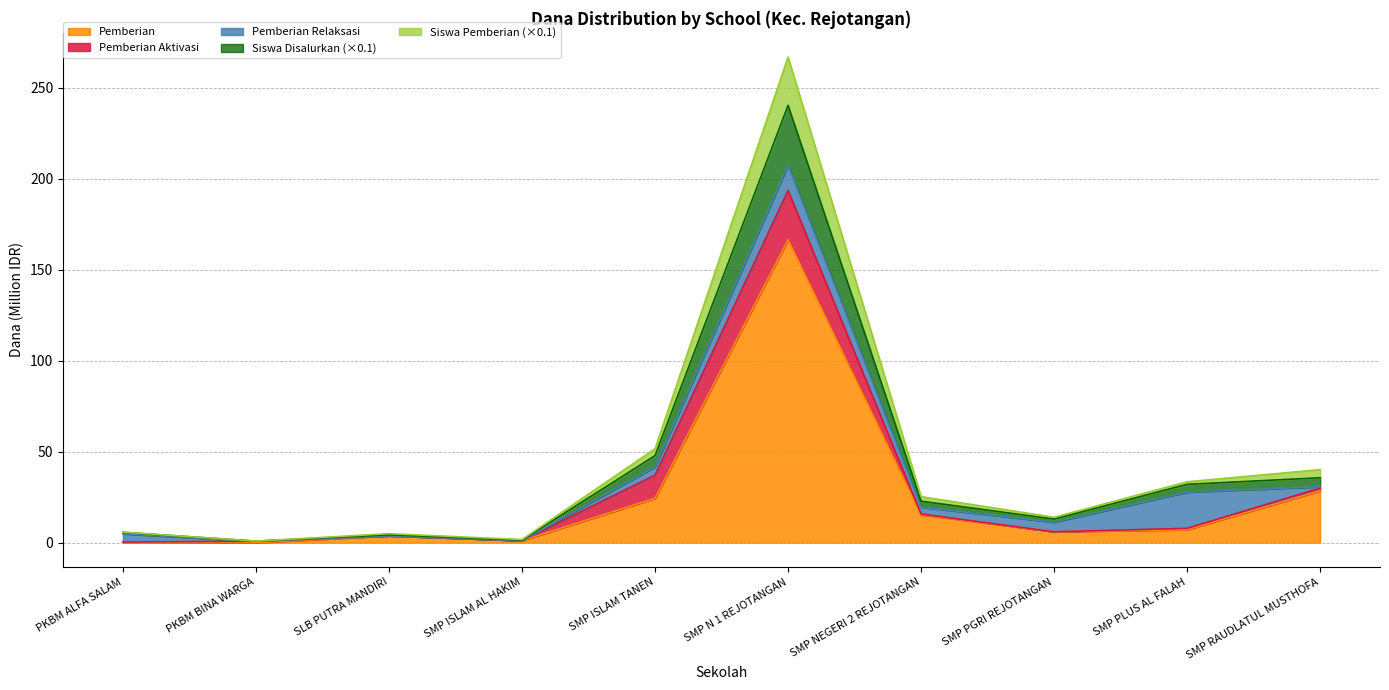

The Pemberian series shows 2.6 at SLB PUTRA MANDIRI. True or false?

False